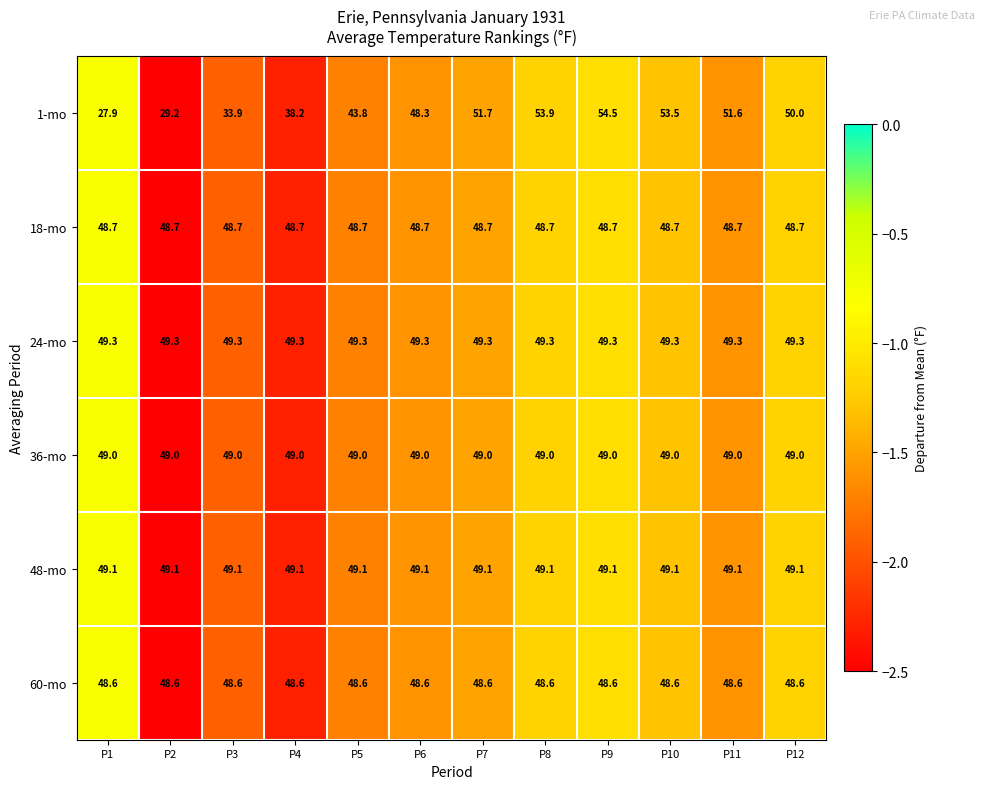

Rank the series at P3 from lowest to highest value.

1-mo, 60-mo, 18-mo, 36-mo, 48-mo, 24-mo